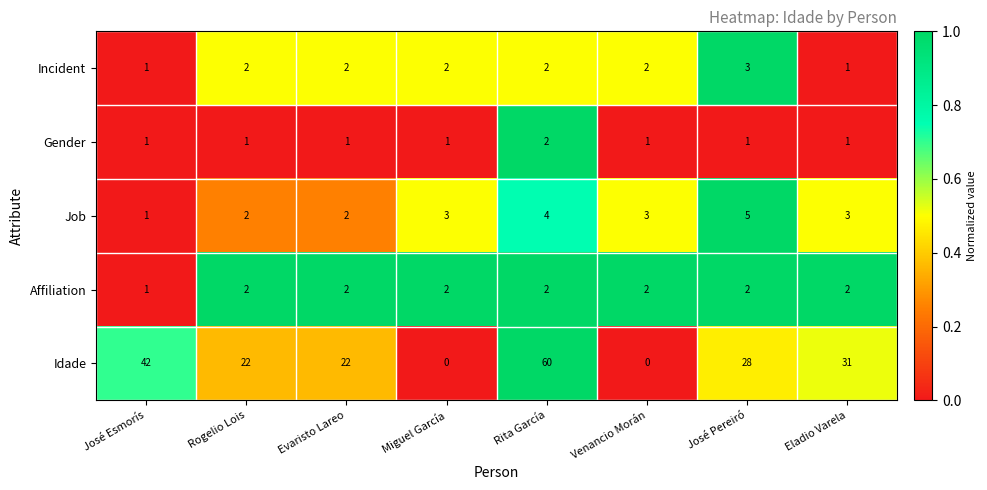

What is the sum of all Idade values?

205